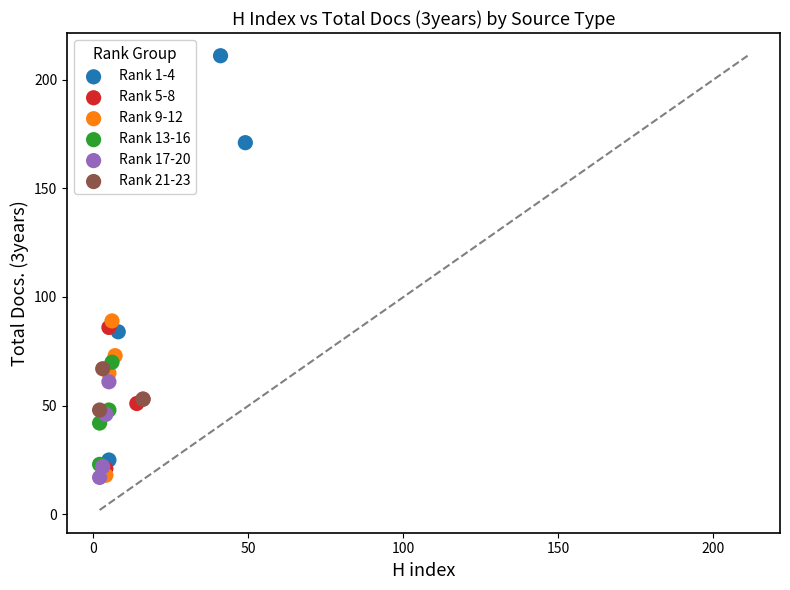

Which series contains the highest Y value?

Rank 1-4